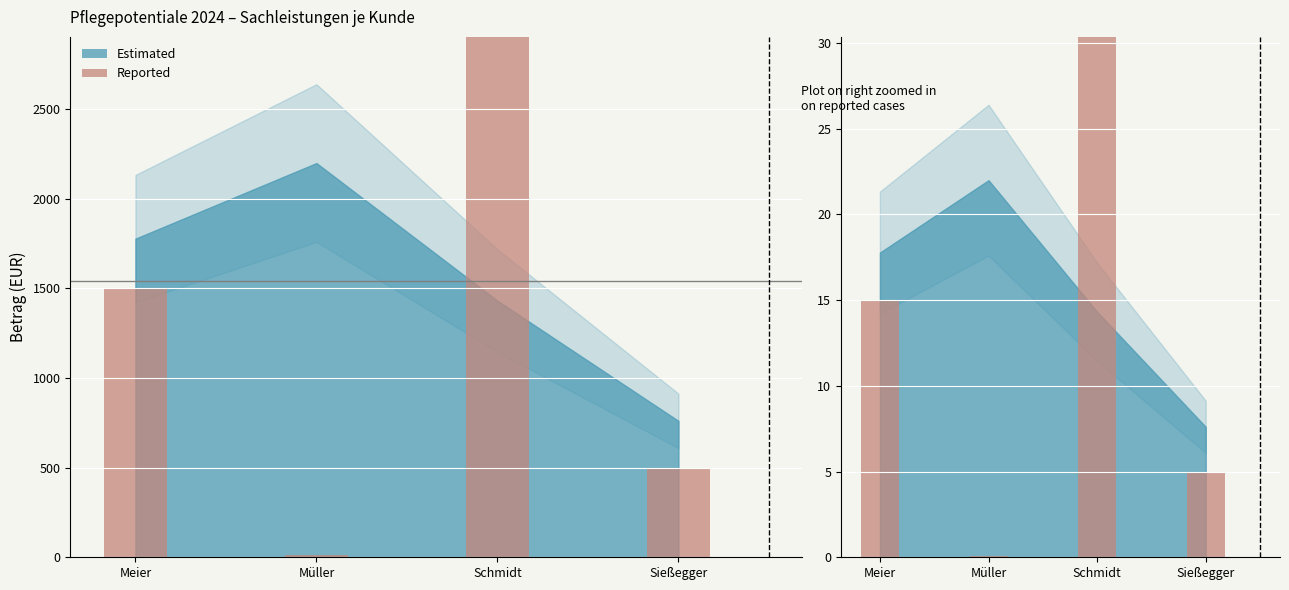

At which label does Reported first exceed 15?

Schmidt